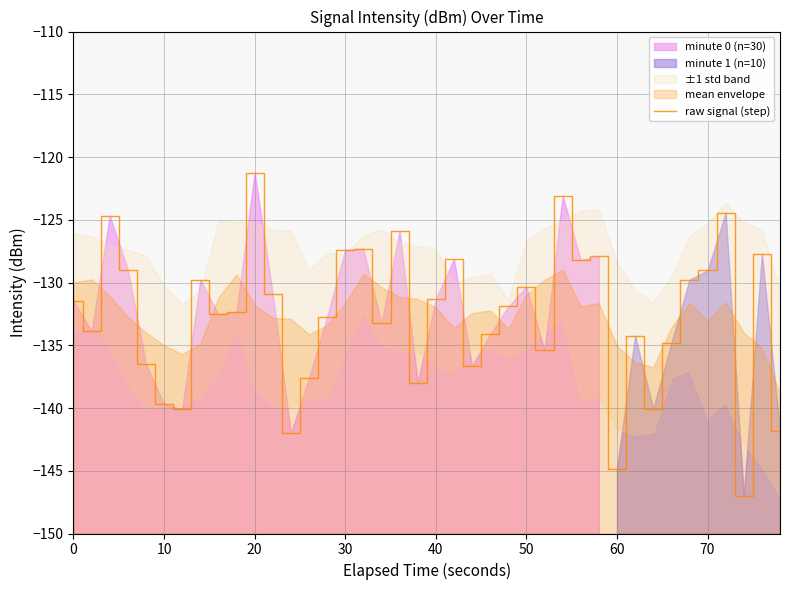

At which label does raw signal (step) reach its peak?

20